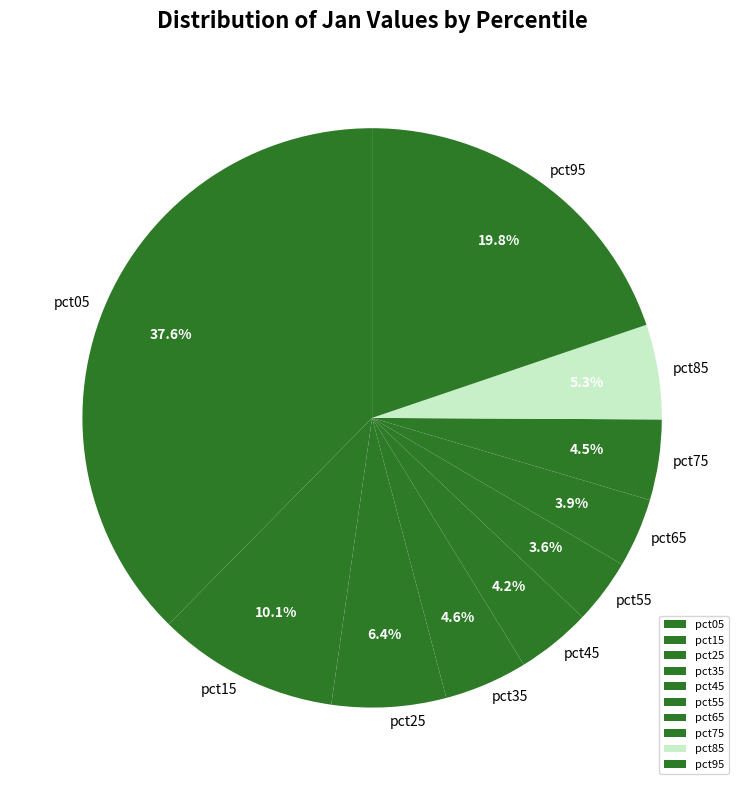

To the nearest percent, what percentage of the pie is pct35?

5%